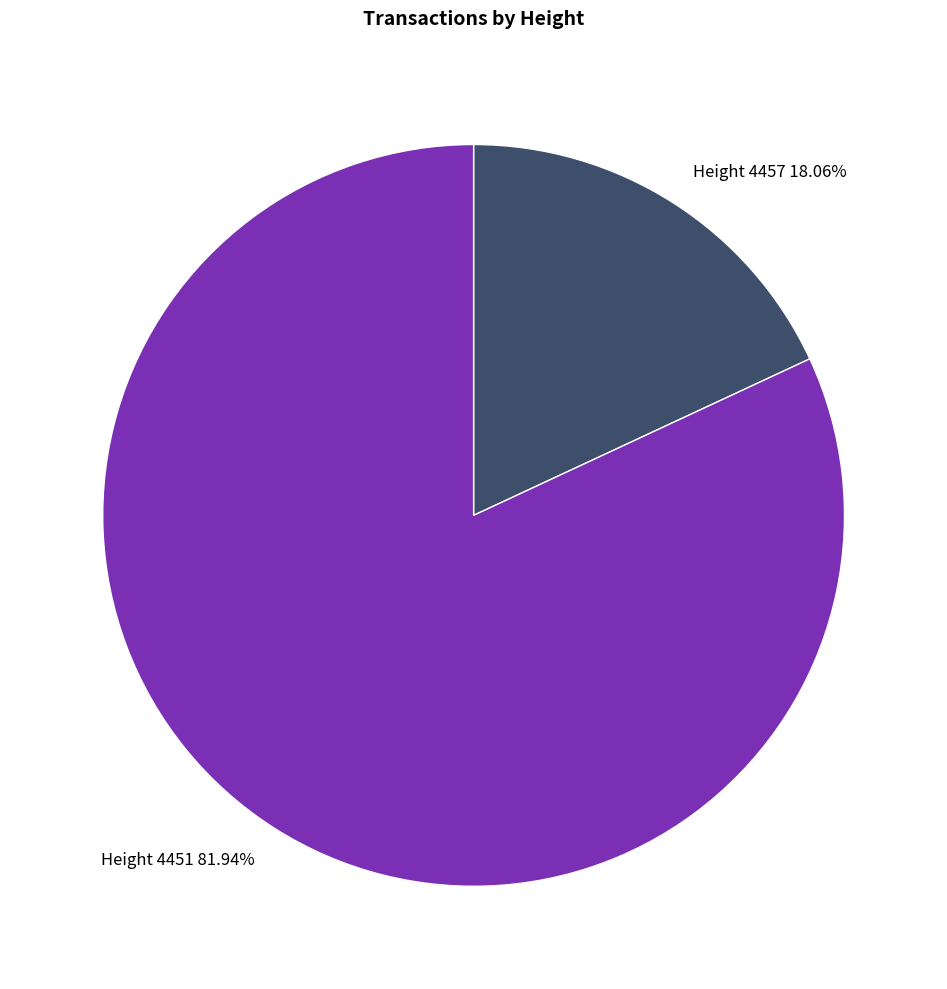

What is the largest slice in the pie chart?

Height 4451